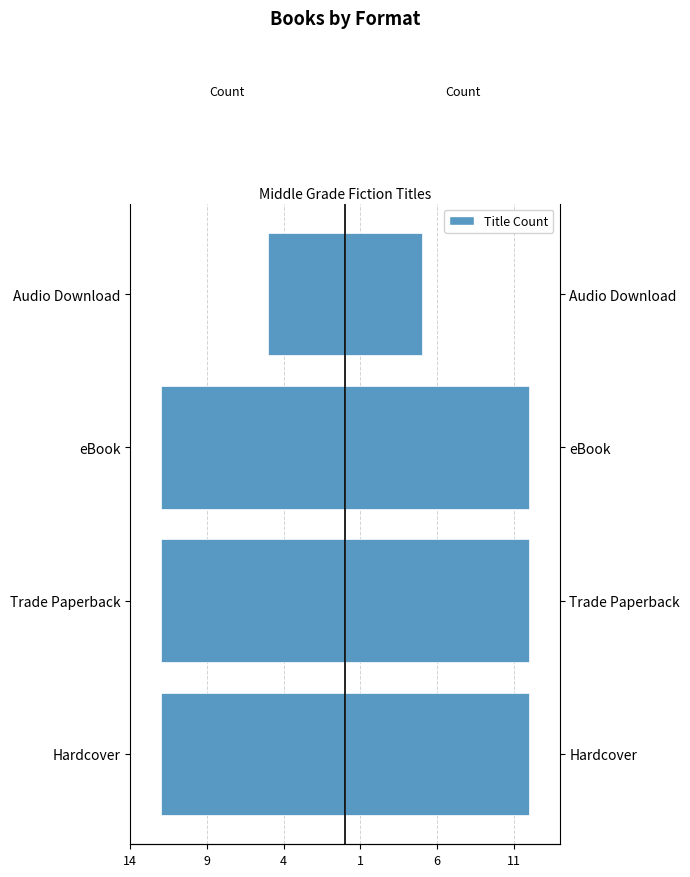

Is the value of Left (mirror) at Hardcover greater than the value of Format Count at Audio Download?

No